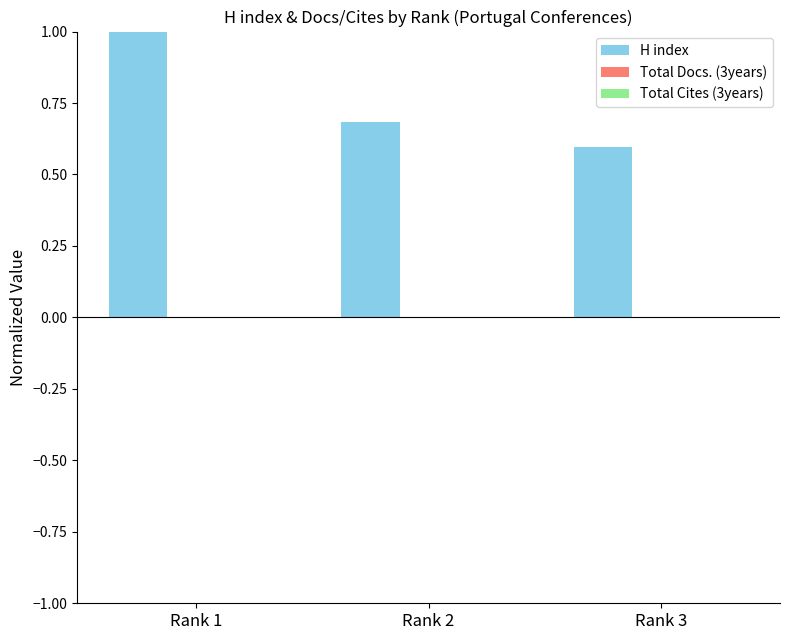

Reading right to left, what are all the values shown in this chart?

0.6	0.7	1.0